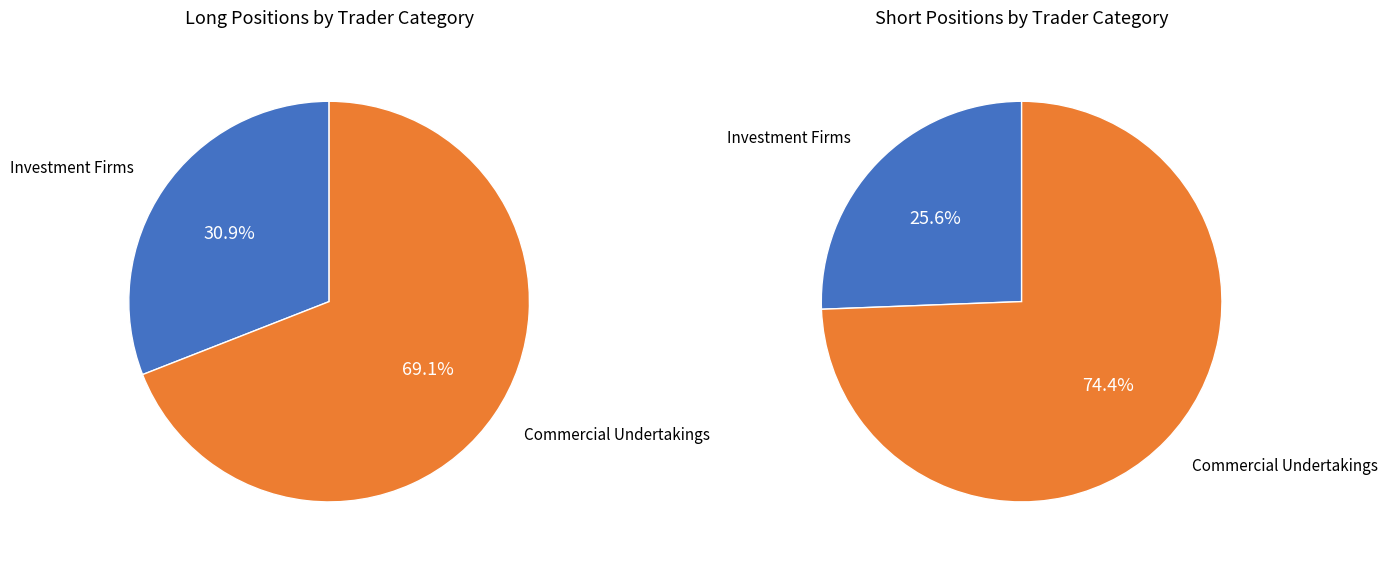

Is there any slice that represents more than half of the pie?

Yes